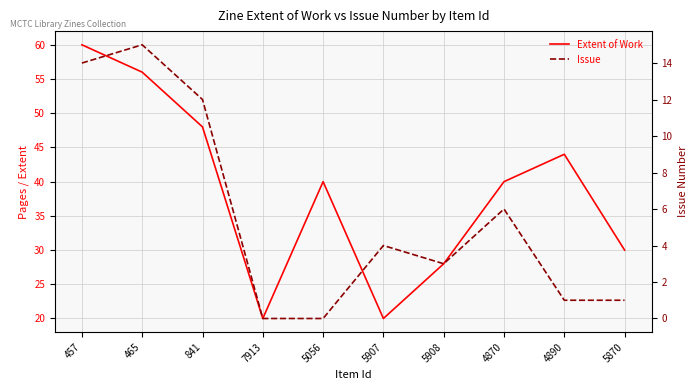

List the series in order of their overall mean, lowest first.

Issue, Extent of Work